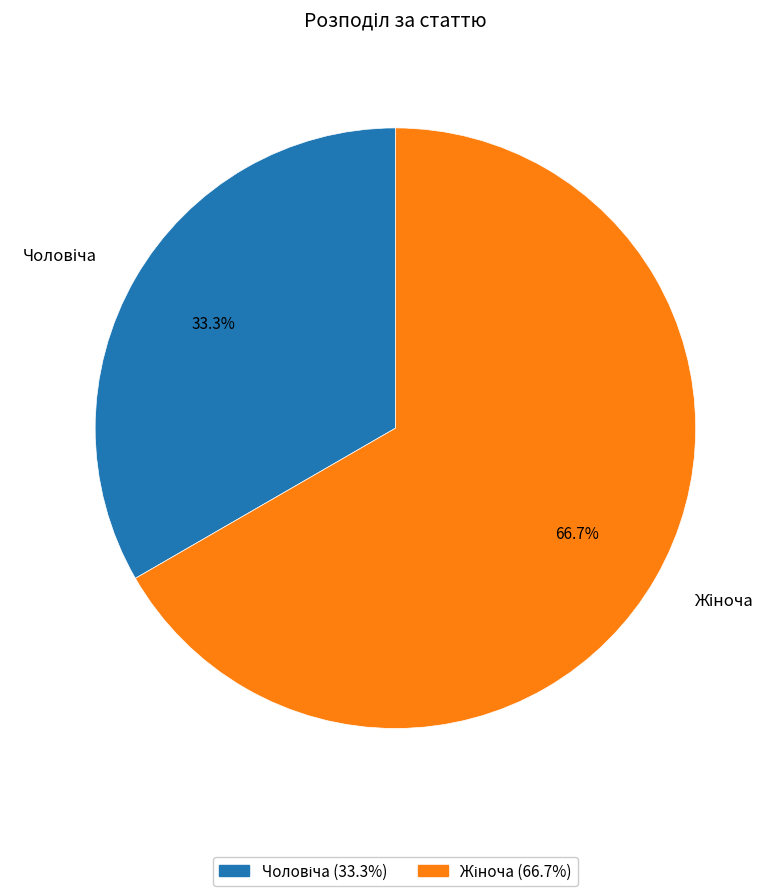

Does any single category account for the majority?

Yes